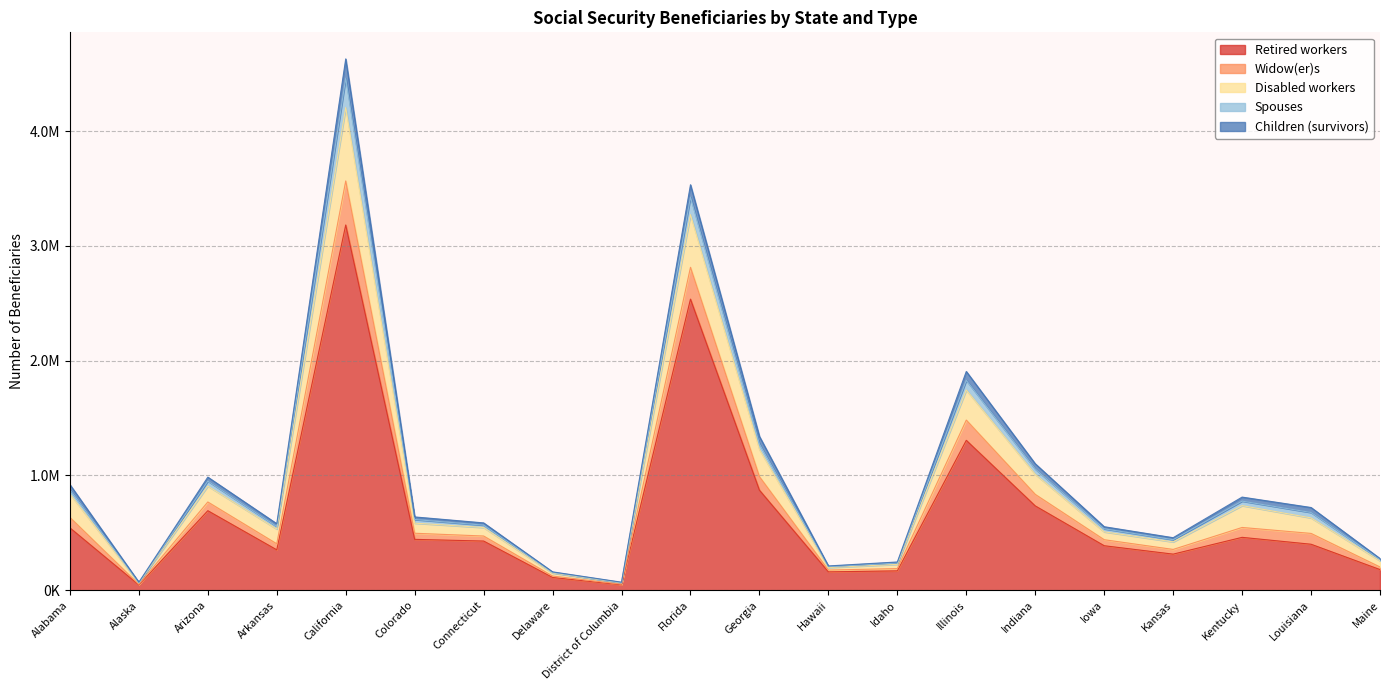

At which label does Retired workers reach its minimum?

Alaska